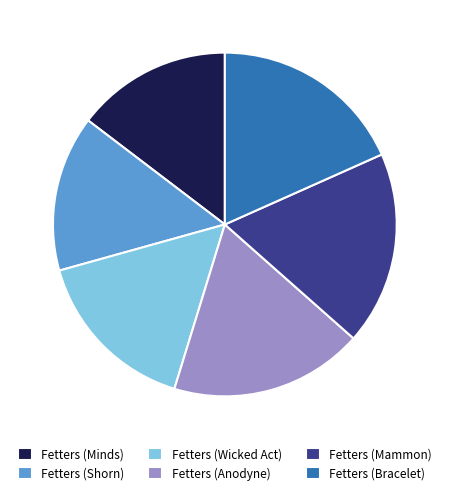

Approximately how many times larger is the value at Fetters (Wicked Act) compared to Fetters (Bracelet)?

0.9